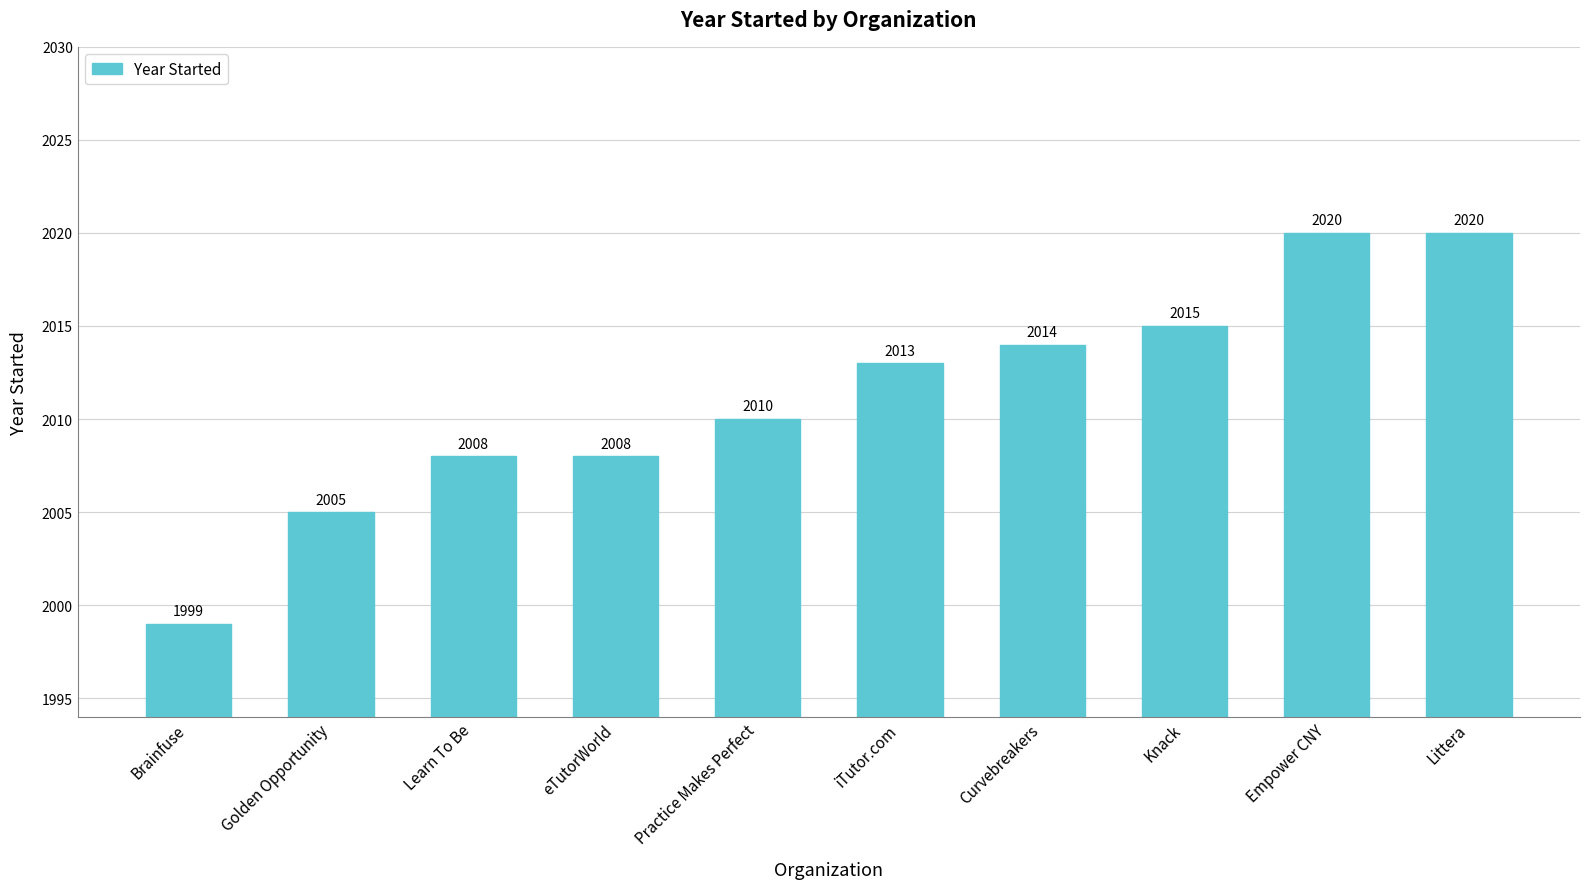

What is the difference between the second highest and minimum values?

21